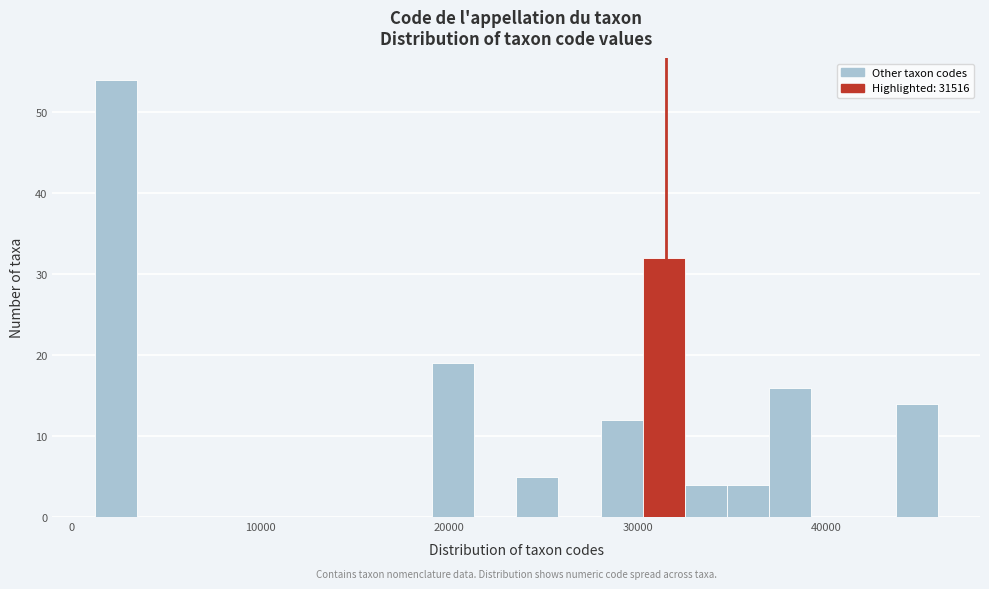

Around what value on the x-axis is the tallest bar? Give the approximate position of its centre, as read against the axis.

2000